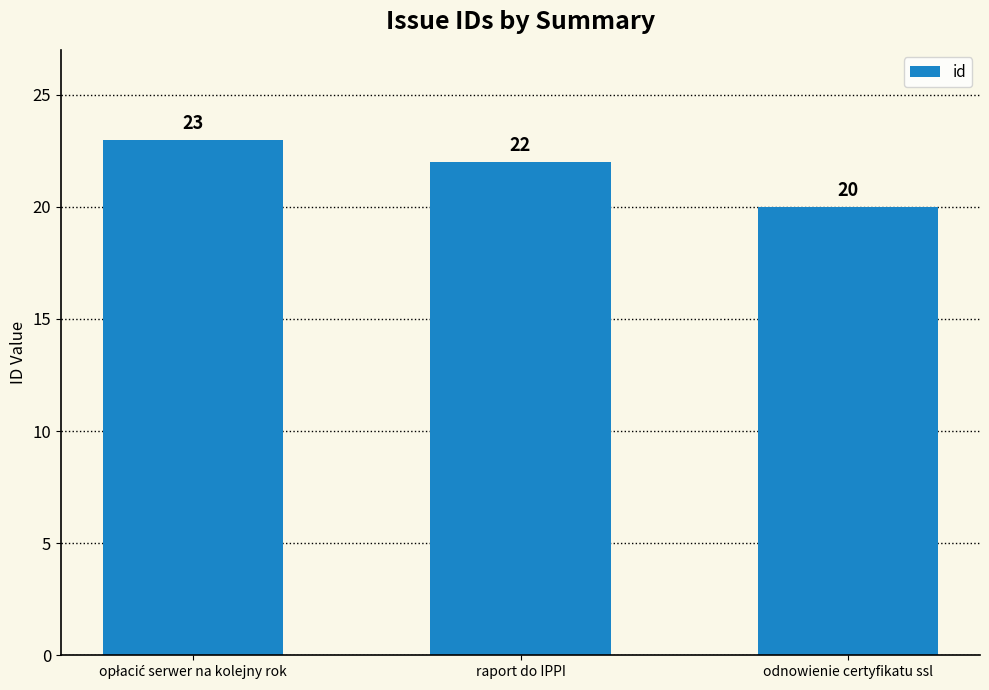

What is the difference between the maximum and second lowest values?

1